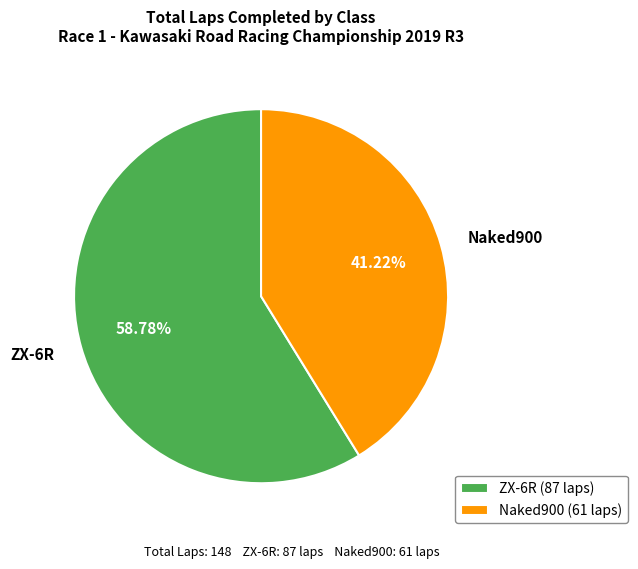

Do Naked900 and ZX-6R together represent more than half of the pie?

Yes